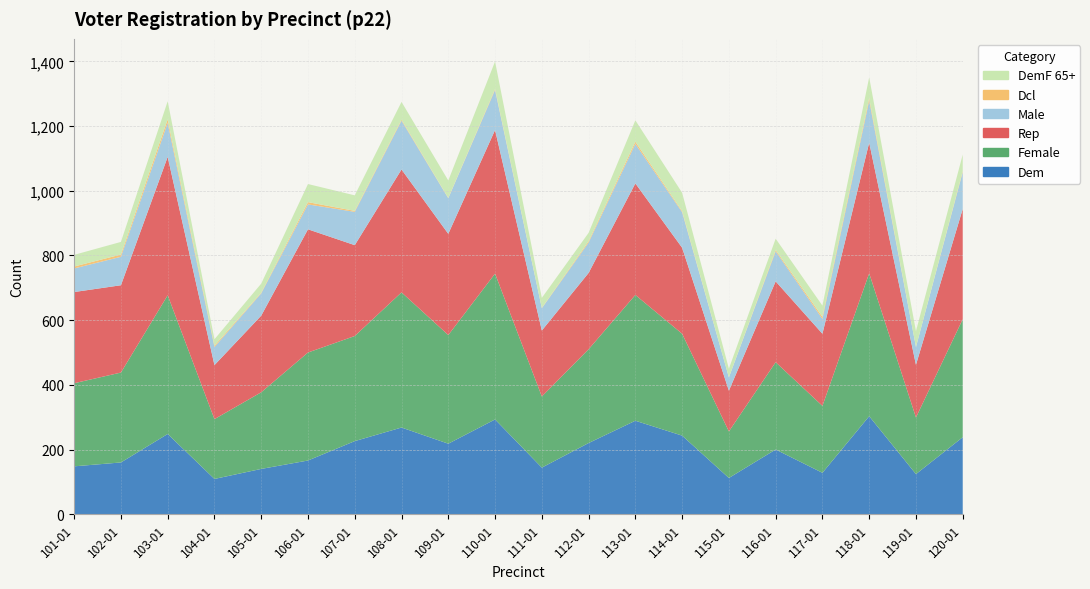

Reading left to right, extract all data points from this chart.

dem: 148	160	248	109	140	166	226	268	218	293	144	220	289	243	112	200	128	303	124	238
female: 257	278	429	185	237	334	325	418	336	451	220	290	389	315	144	270	207	442	175	365
rep: 282	270	428	167	237	381	281	380	313	444	204	236	345	266	126	250	223	404	163	341
male: 73	88	105	56	69	77	103	151	110	124	69	94	122	110	41	93	46	130	55	114
dcl: 6	7	11	4	2	7	3	3	1	3	1	4	7	3	0	4	6	8	0	3
demf65pl: 36	39	56	20	28	56	48	55	54	85	31	26	66	57	27	35	35	64	49	51